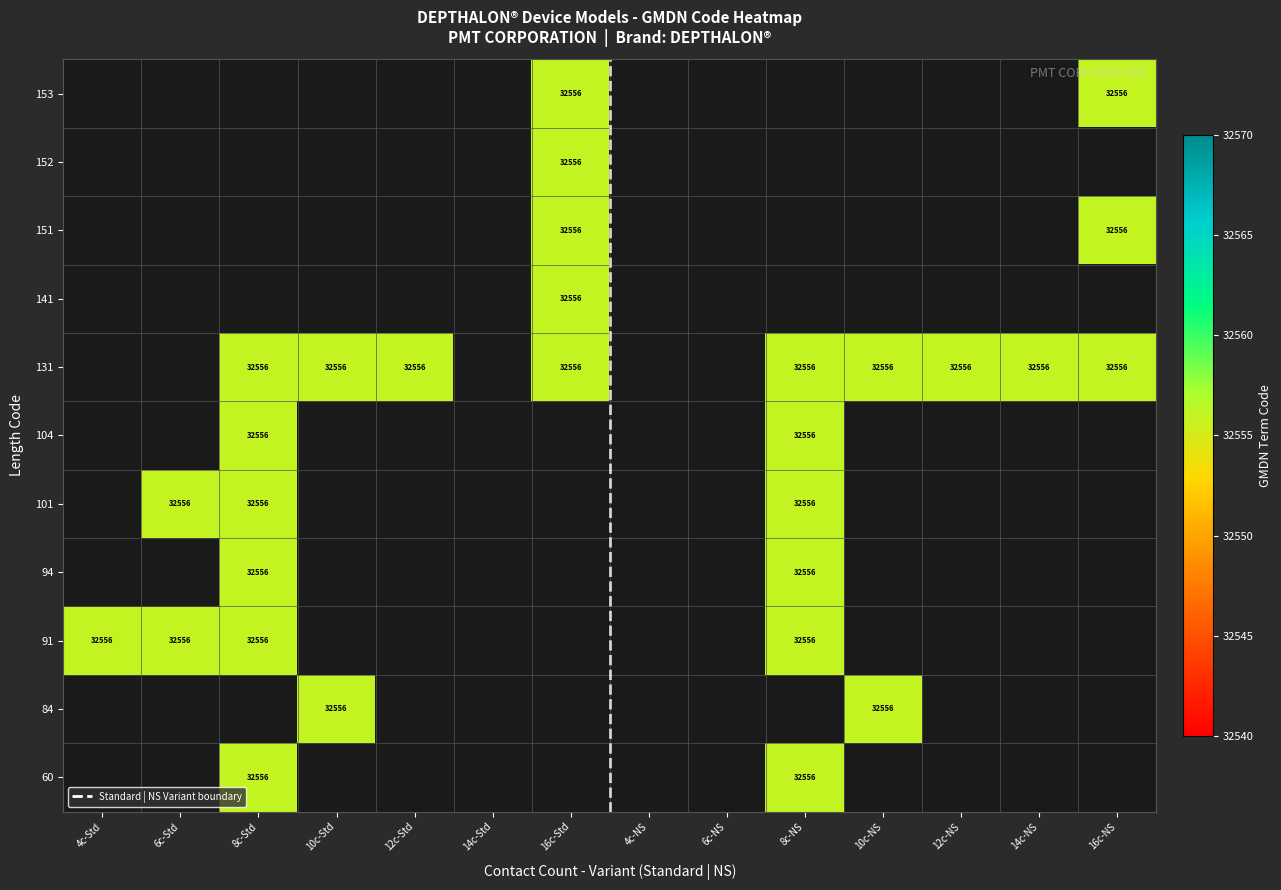

What is the greatest value displayed?

32556.0